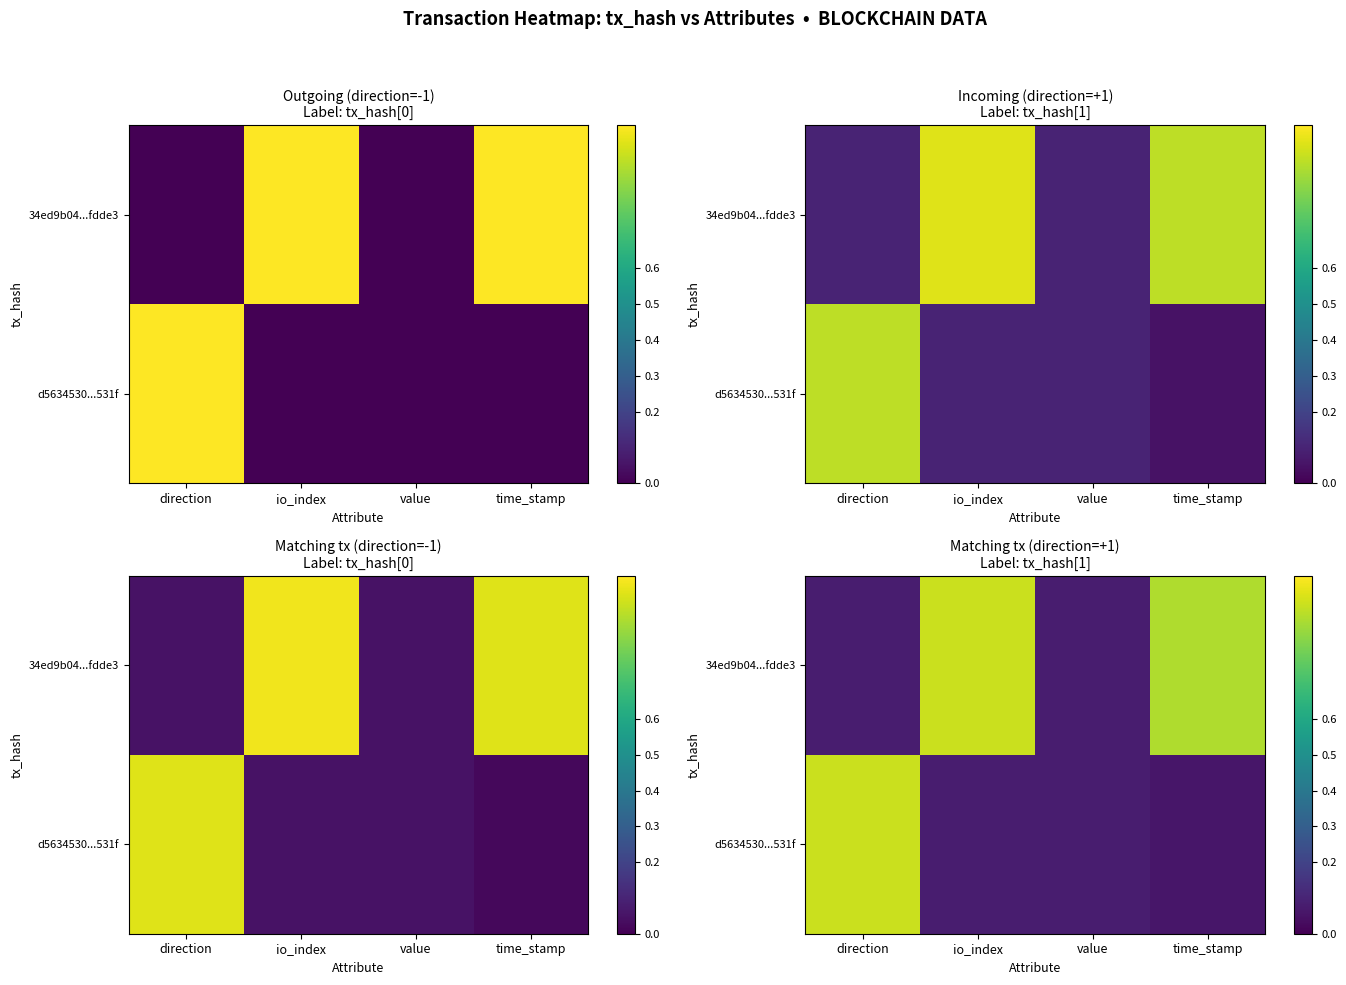

The value of 34ed9b04...fdde3 at io_index is 0.4. True or false?

False